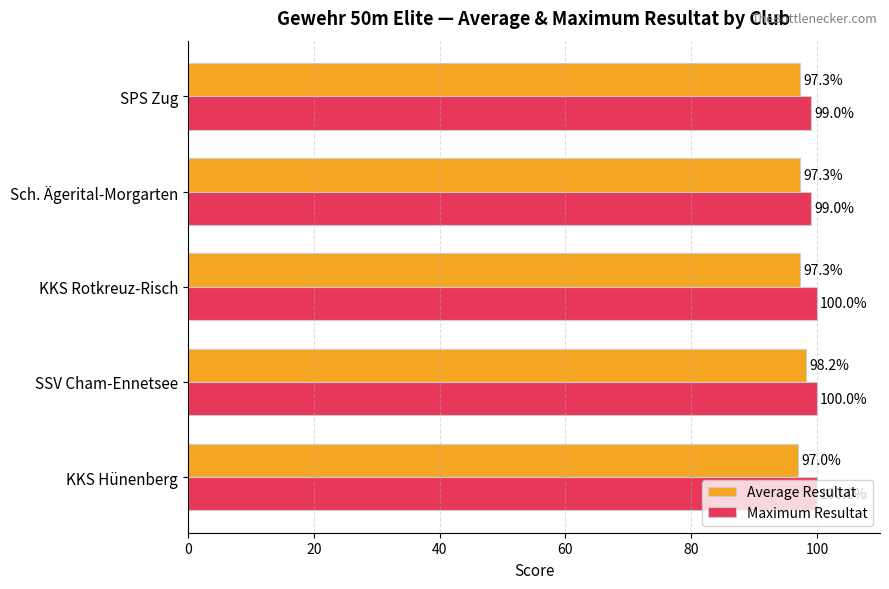

Count the Average Resultat values in the range 97 to 98.

4